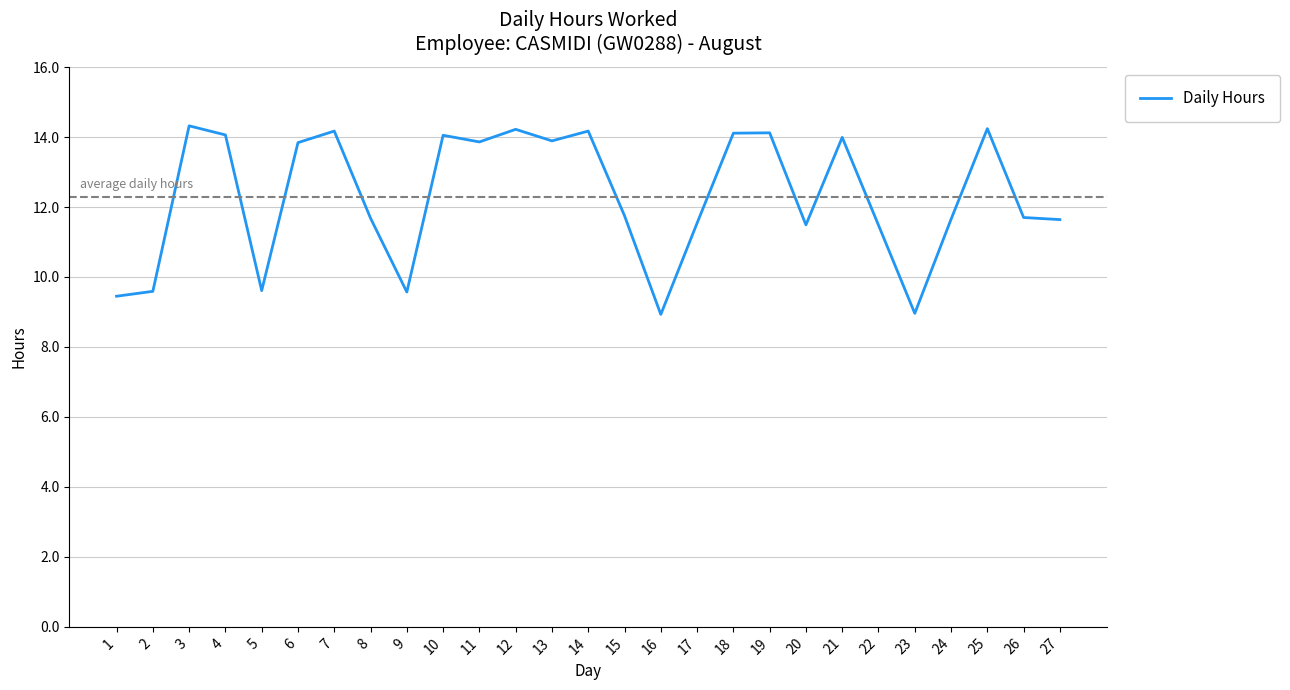

At which category does the data reach its first local peak?

3